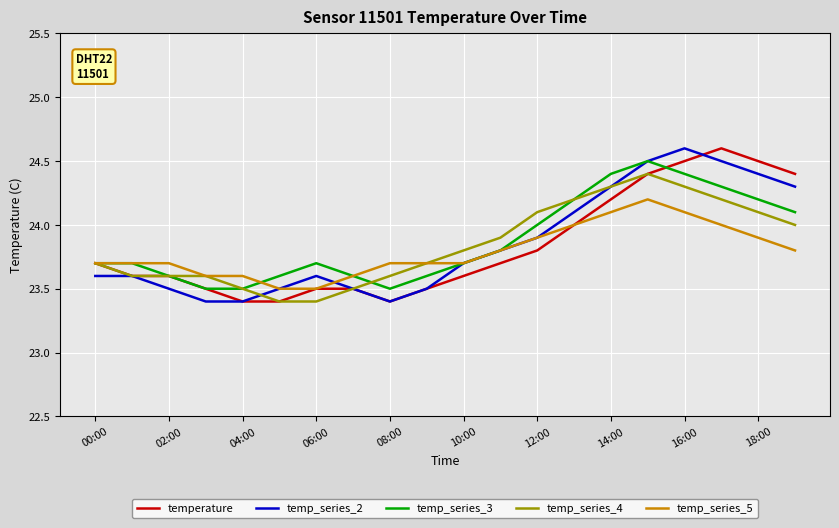

What is the difference between the maximum and minimum values in the temp_series_5 series?

0.7